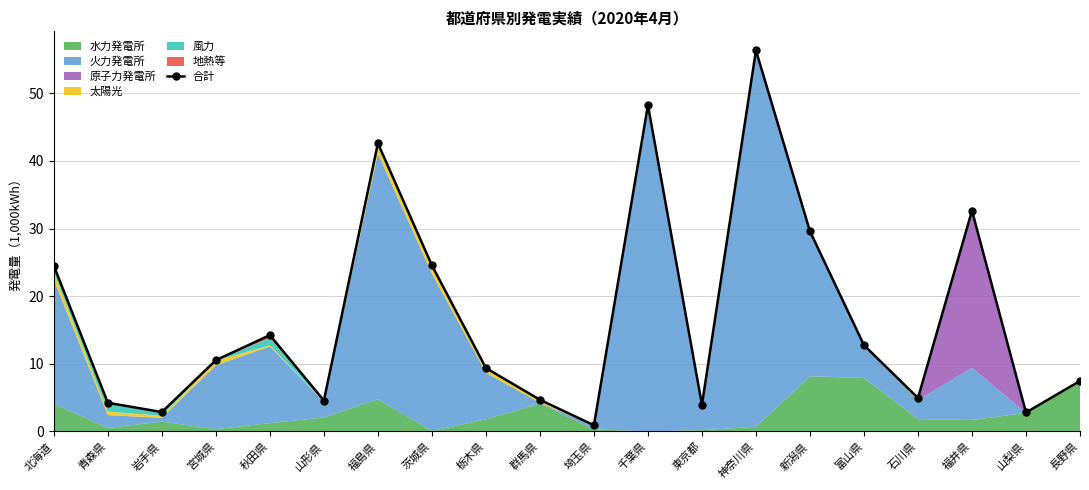

Reading left to right, list all the values displayed in this chart.

北海道=24.5	青森県=4.2	岩手県=2.9	宮城県=10.5	秋田県=14.2	山形県=4.6	福島県=42.6	茨城県=24.6	栃木県=9.4	群馬県=4.7	埼玉県=0.9	千葉県=48.3	東京都=3.9	神奈川県=56.4	新潟県=29.6	富山県=12.8	石川県=4.9	福井県=32.7	山梨県=2.8	長野県=7.5